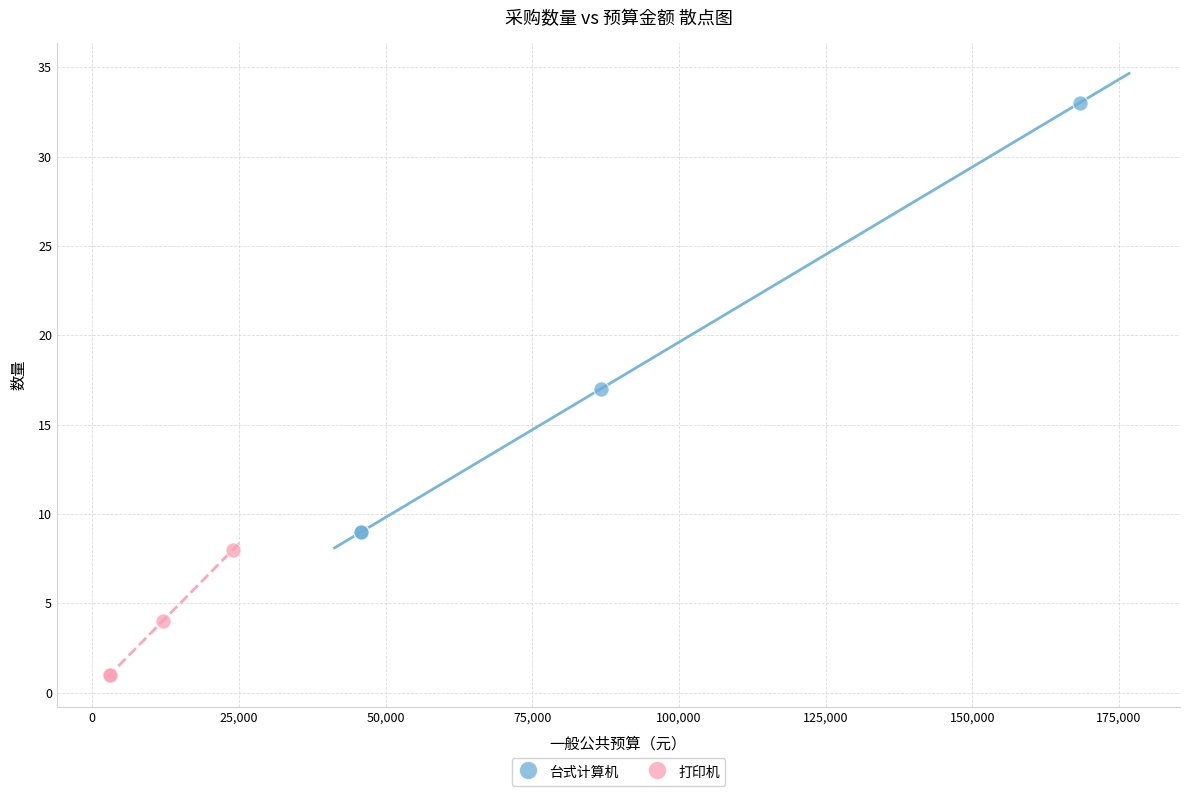

Which series contains the highest Y value?

台式计算机